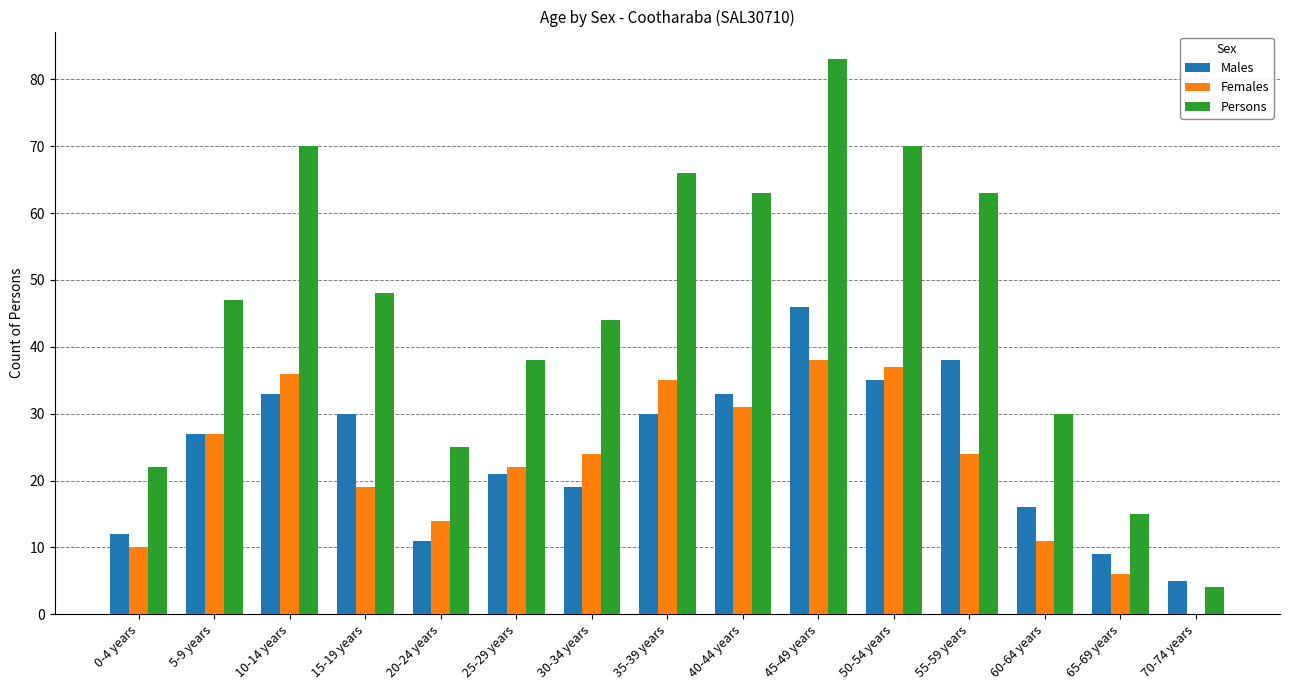

How many series are shown in this chart?

3